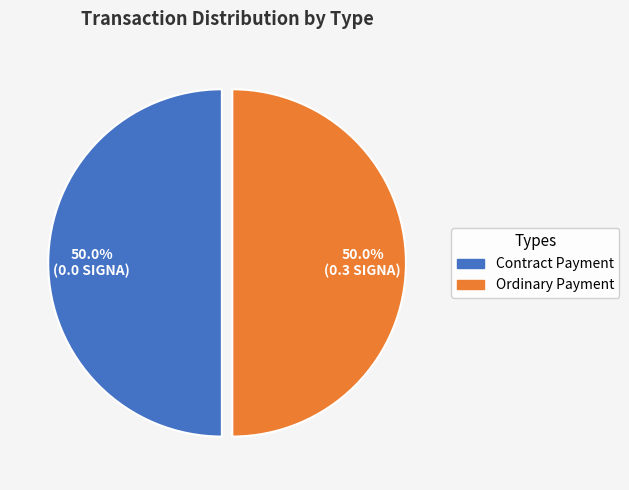

Count the number of slices in the pie.

2